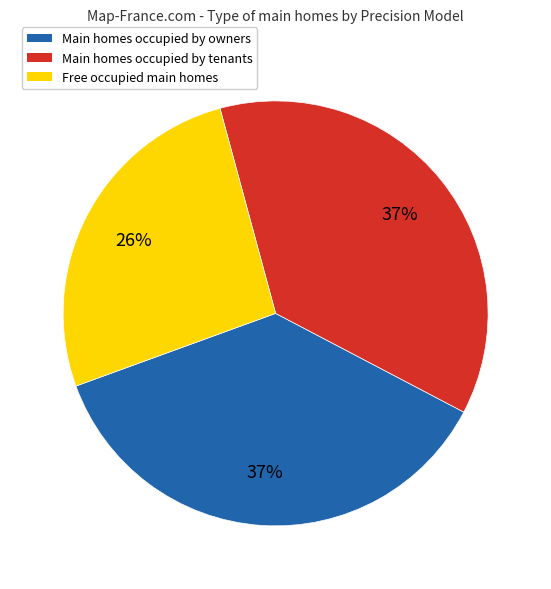

How many slices are in this pie chart?

3